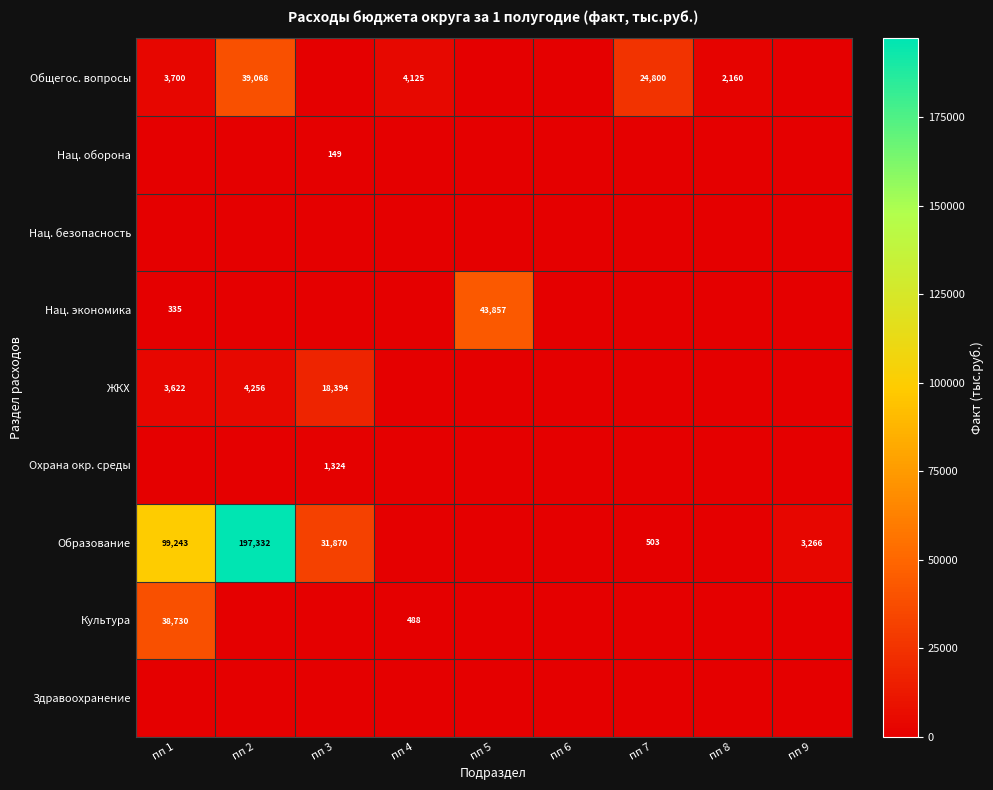

The value of ЖКХ at пп 2 is 6363. True or false?

False